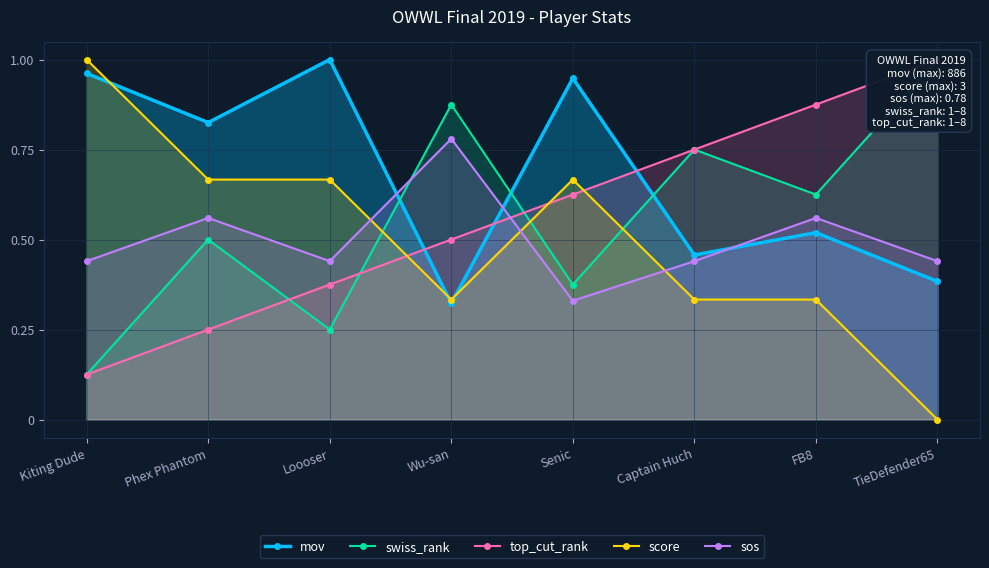

What is the difference between the maximum and minimum values in the sos series?

0.5